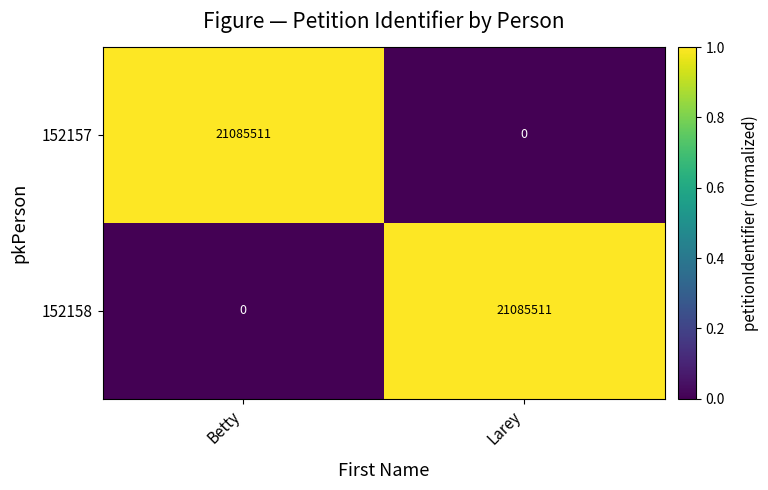

What is the highest value of the 152157 series?

21085511